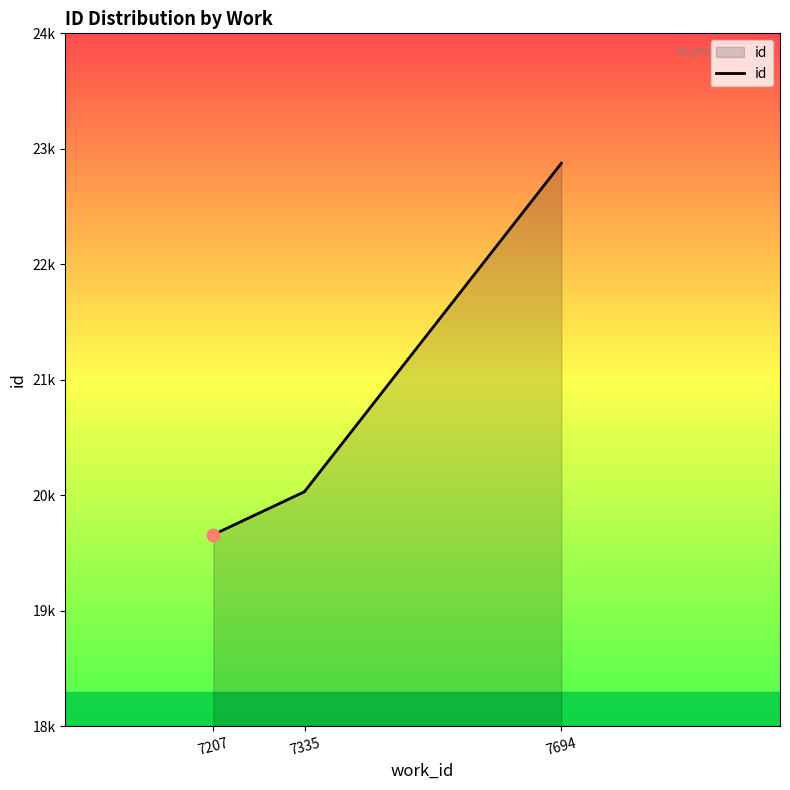

Which has a higher value, 7207 or 7335?

7335